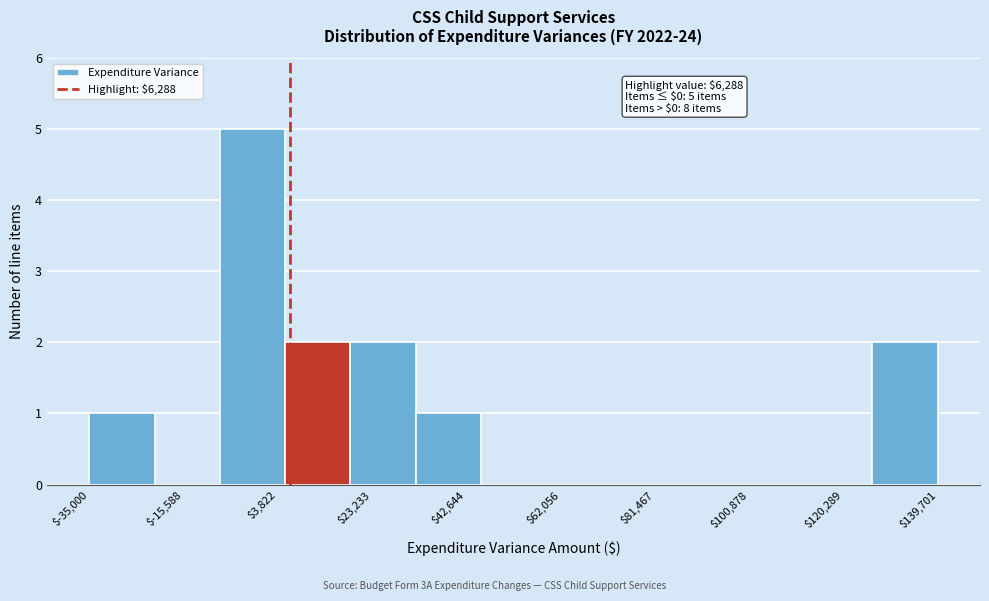

Which range on the x-axis has the tallest bar?

-8000 to 6000